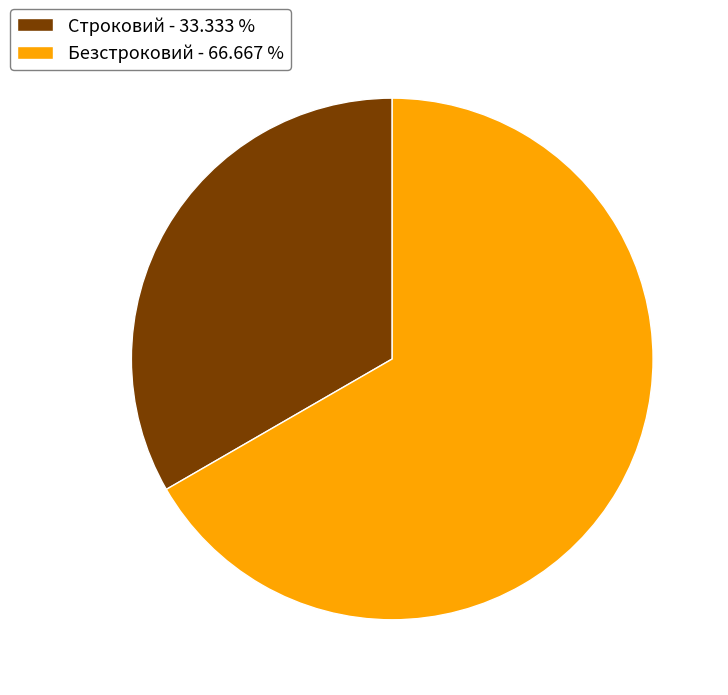

Which slice represents more than half of the pie?

Безстроковий